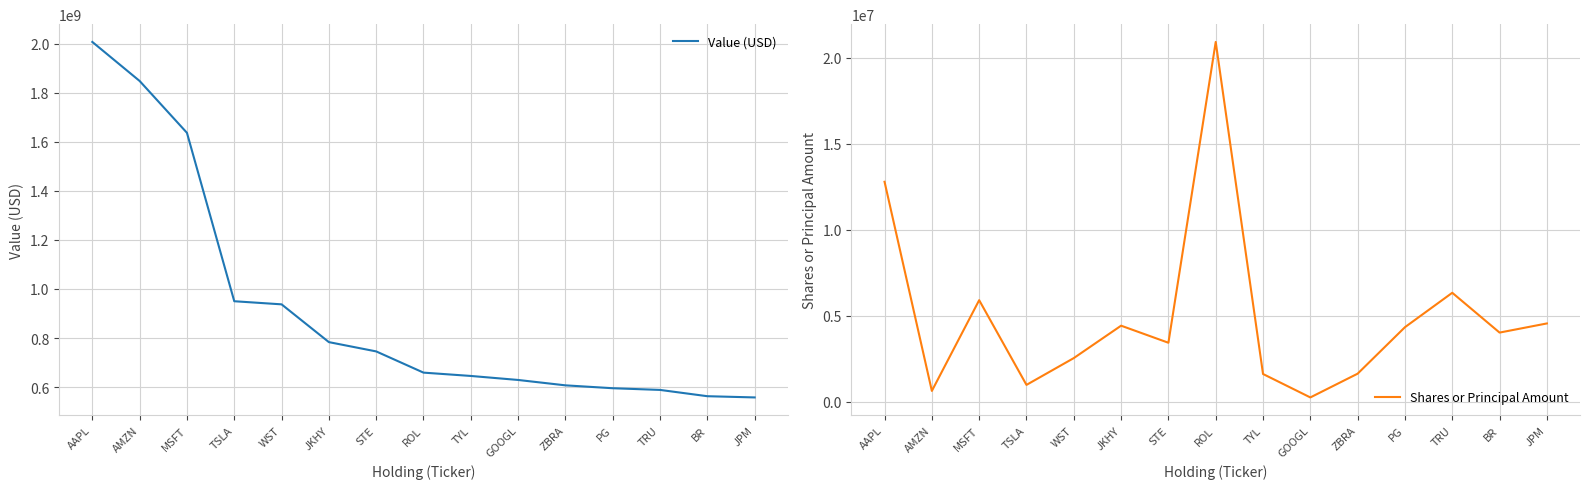

Between ROL and GOOGL, which series saw the biggest shift?

Value (USD)